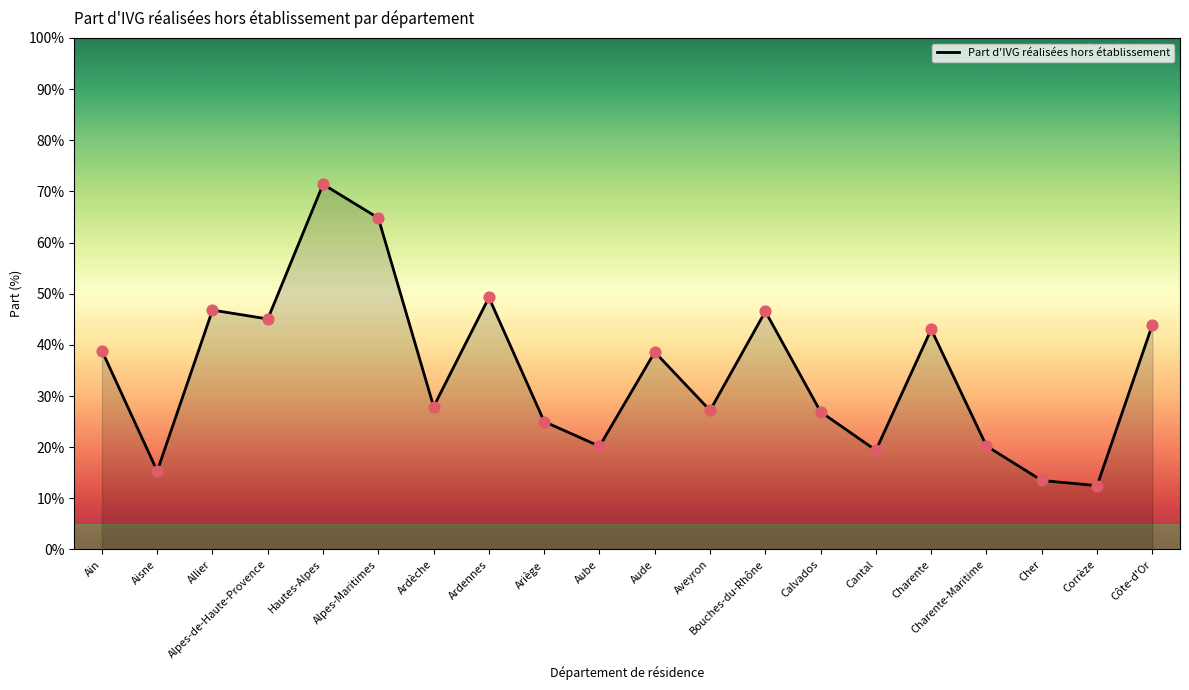

What is the ratio of the value at Cantal to the value at Alpes-de-Haute-Provence?

0.4